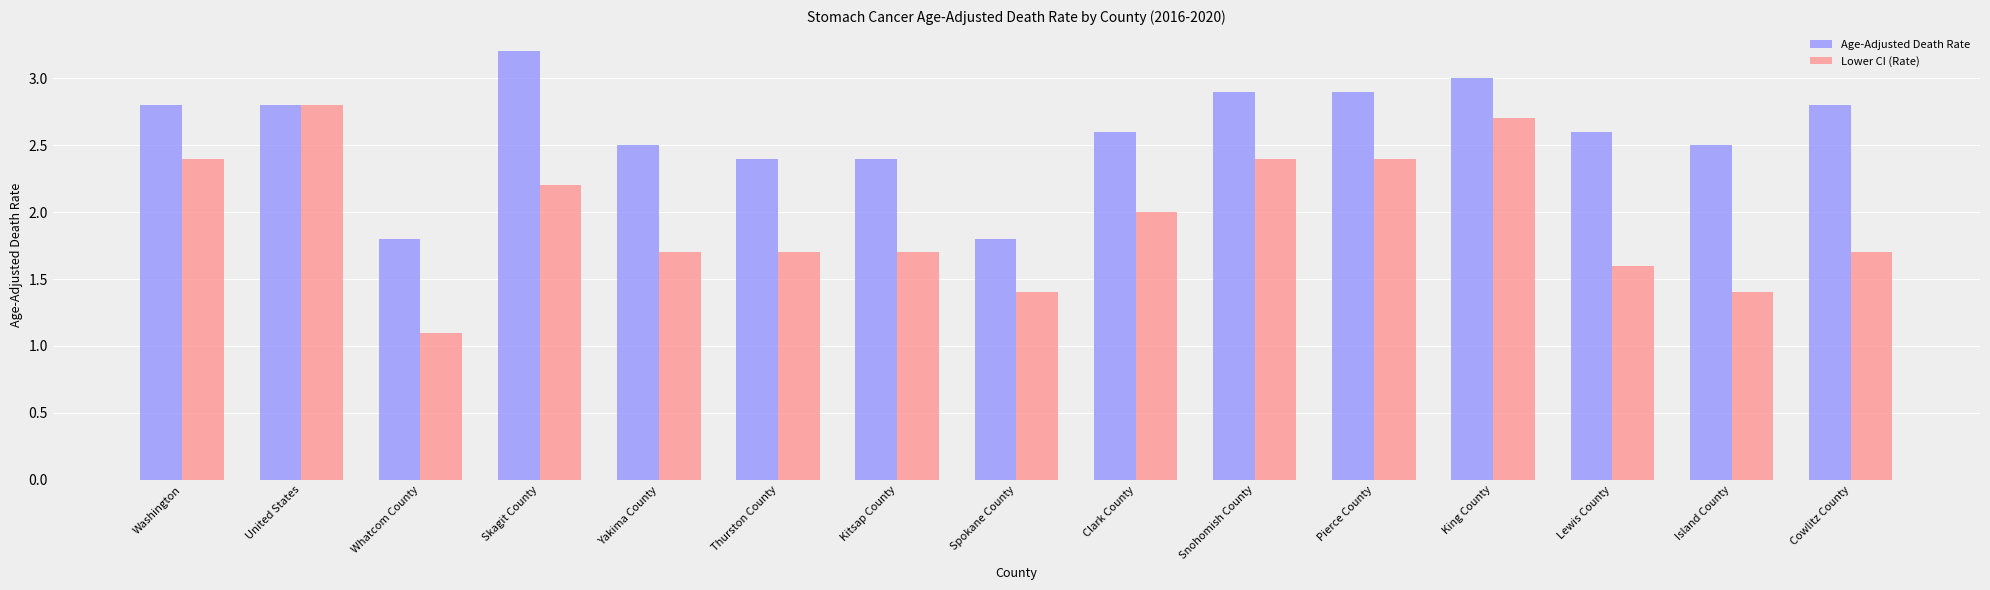

Rank the series by their maximum value, from highest to lowest.

Age-Adjusted Death Rate, Lower CI (Rate)